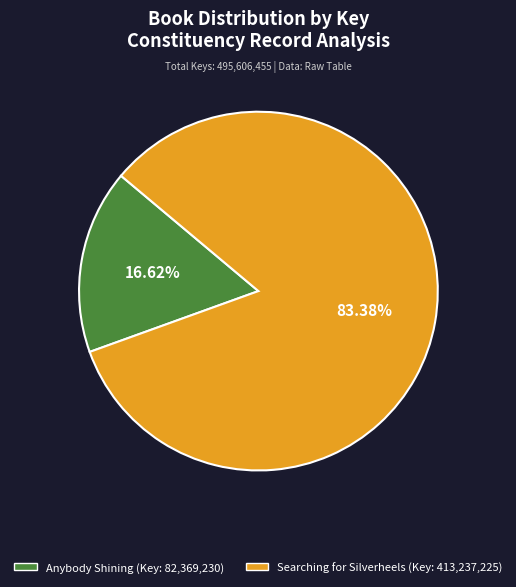

How many segments does this pie chart have?

2